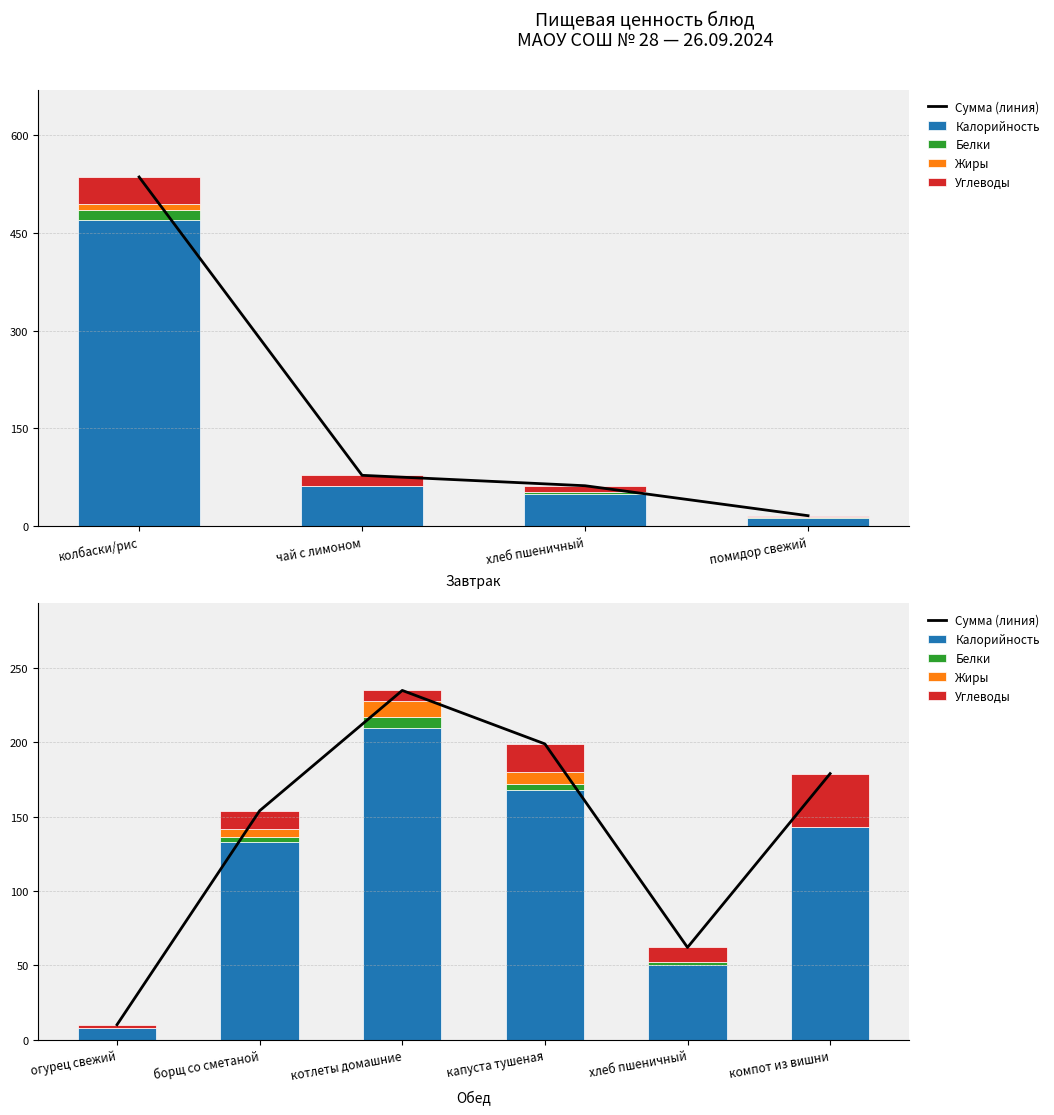

How many values in the Калорийность series are below 143?

3